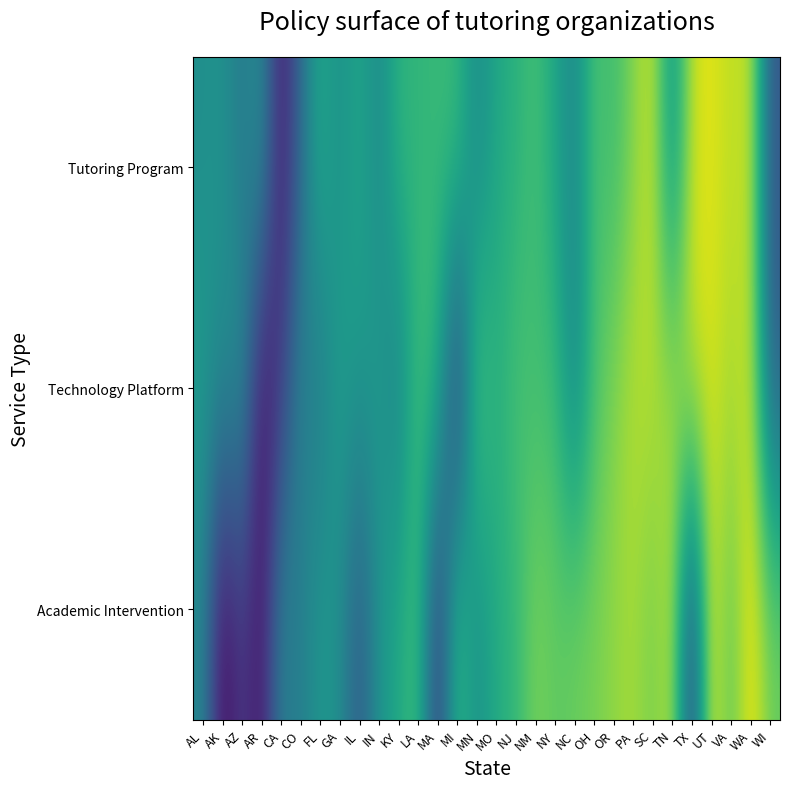

Reading left to right, transcribe all the data shown in this chart.

Tutoring Program: AL=2021.2	AK=2022.6	AZ=2015.4	AR=2022.4	CA=1994.1	CO=2012.3	FL=2028.8	GA=2021.1	IL=2028.0	IN=2019.4	KY=2031.0	LA=2031.1	MA=2032.2	MI=2033.1	MN=2019.7	MO=2027.5	NJ=2029.8	NM=2034.2	NY=2027.2	NC=2018.8	OH=2035.0	OR=2032.9	PA=2040.6	SC=2047.7	TN=2019.9	TX=2047.2	UT=2050.0	VA=2045.7	WA=2047.8	WI=2007.8
Technology Platform: AL=2024.7	AK=2020.0	AZ=2022.3	AR=1992.2	CA=2001.4	CO=2019.0	FL=2015.0	GA=2026.0	IL=2023.0	IN=2024.9	KY=2016.4	LA=2034.2	MA=2031.0	MI=1997.2	MN=2036.9	MO=2029.4	NJ=2034.7	NM=2033.2	NY=2033.2	NC=2017.9	OH=2034.3	OR=2040.4	PA=2045.6	SC=2045.4	TN=2043.7	TX=2047.5	UT=2048.6	VA=2043.9	WA=2047.9	WI=2009.3
Academic Intervention: AL=2019.4	AK=1991.0	AZ=2001.7	AR=1993.9	CA=2018.2	CO=2016.3	FL=2023.9	GA=2021.4	IL=2007.5	IN=2022.6	KY=2027.7	LA=2034.2	MA=1999.5	MI=2033.4	MN=2021.0	MO=2028.6	NJ=2031.4	NM=2040.0	NY=2037.2	NC=2038.6	OH=2039.7	OR=2042.0	PA=2044.2	SC=2039.0	TN=2046.1	TX=2000.3	UT=2050.1	VA=2035.3	WA=2052.3	WI=2038.8